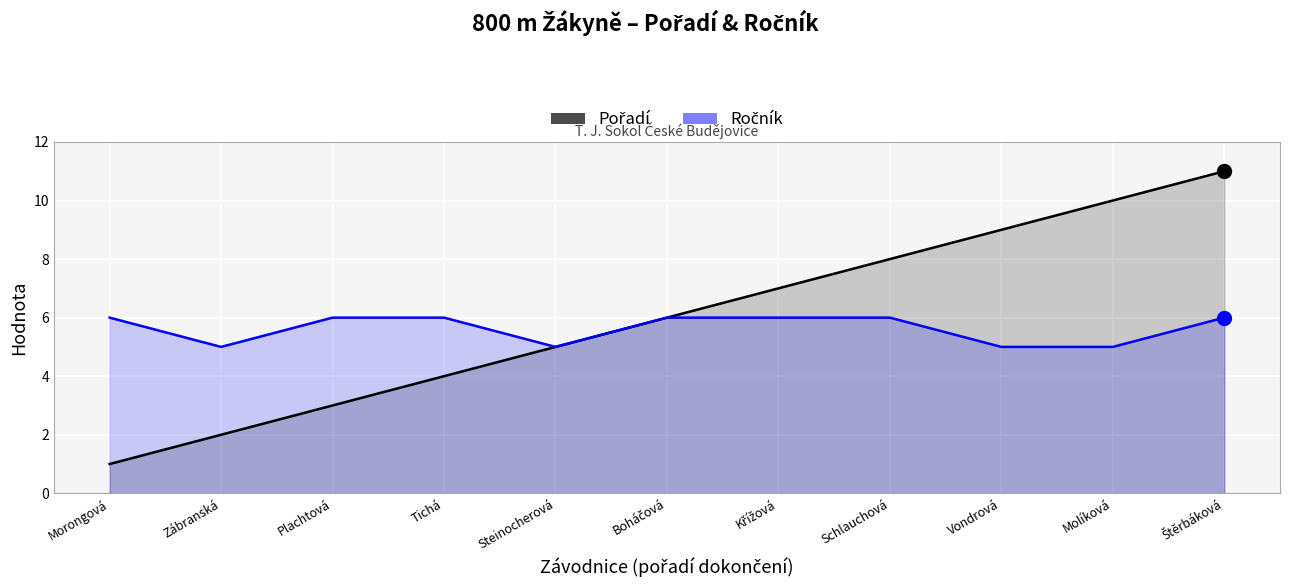

How many interior local valleys does the Ročník series have?

2